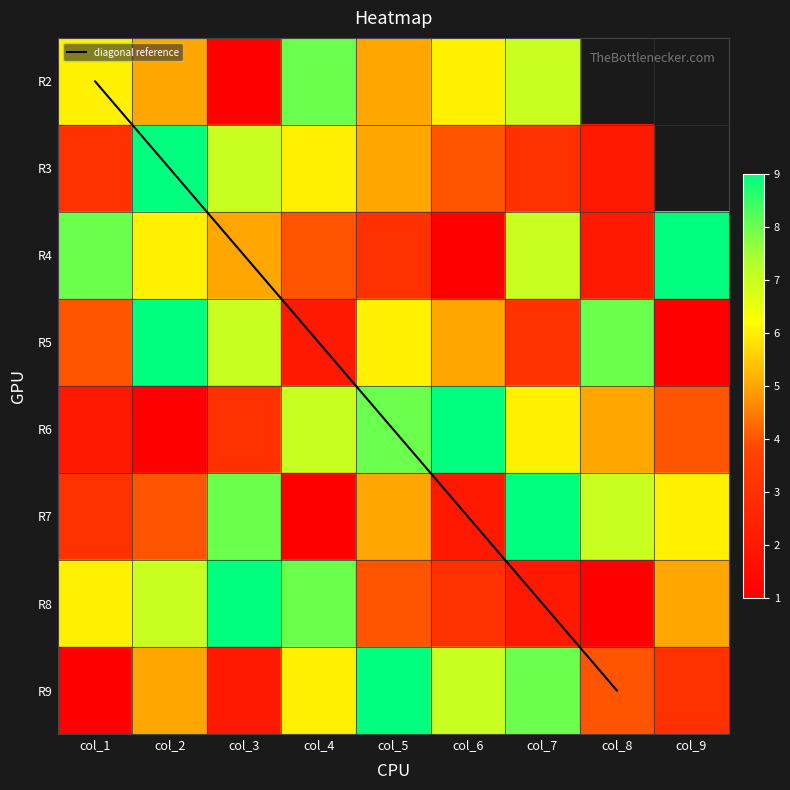

How many values in the R6 series are below 5?

4